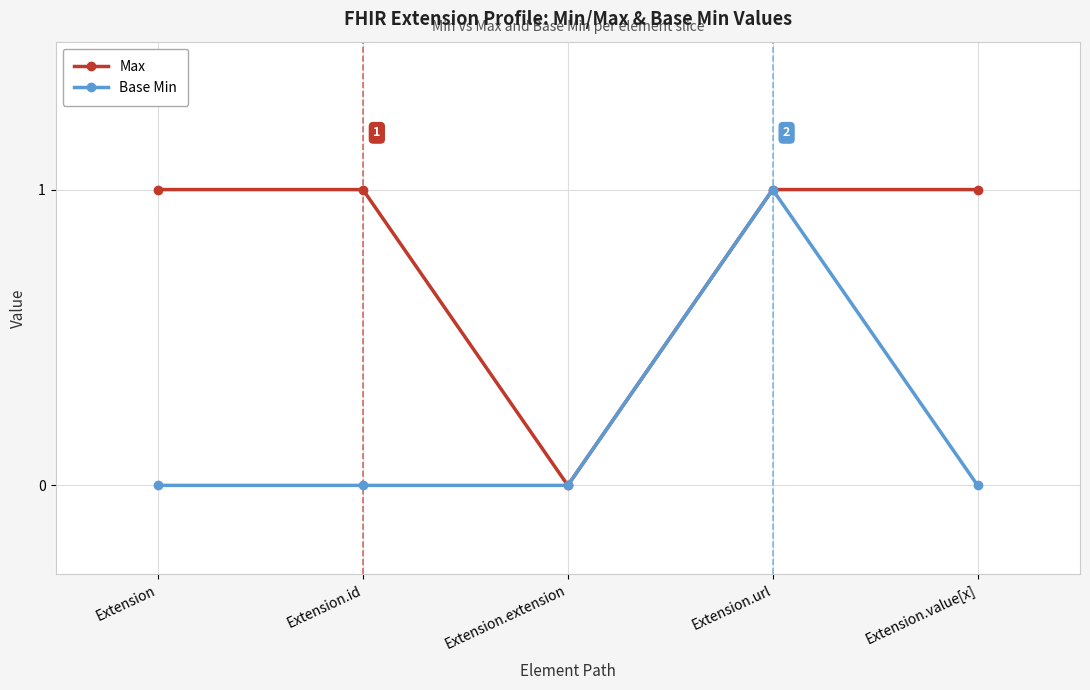

How many interior local valleys does the Max series have?

1